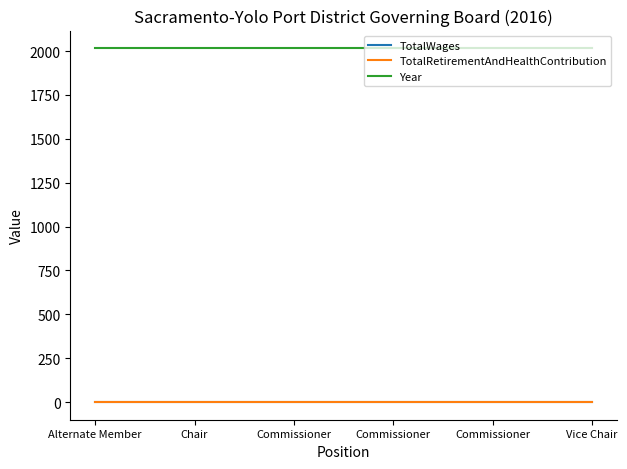

Does the chart have visible grid lines?

No